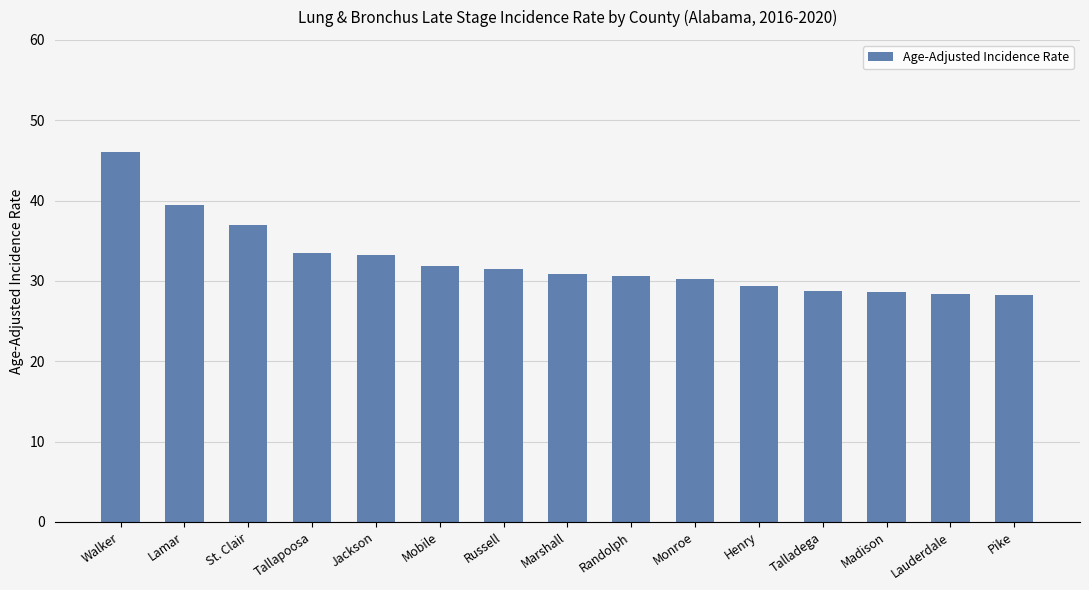

What is the greatest value displayed?

46.1